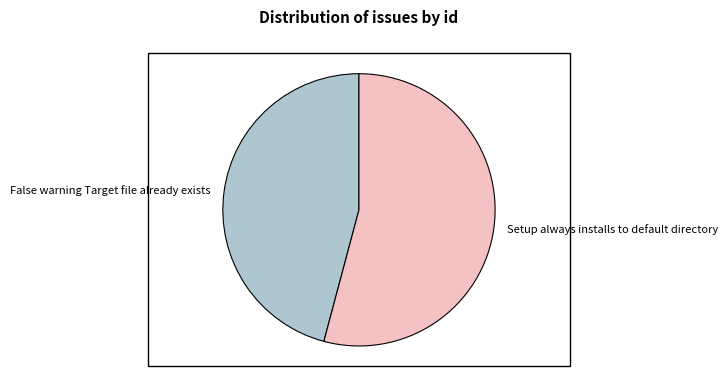

Is the sum of Setup always installs to default directory and False warning Target file already exists greater than half?

Yes